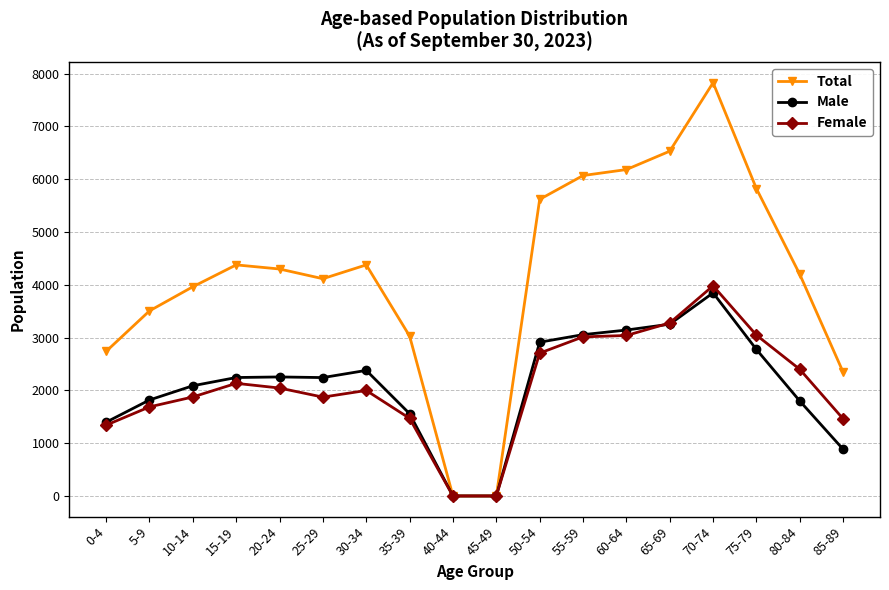

Is the value of Male at 60-64 greater than the value of Female at 85-89?

Yes